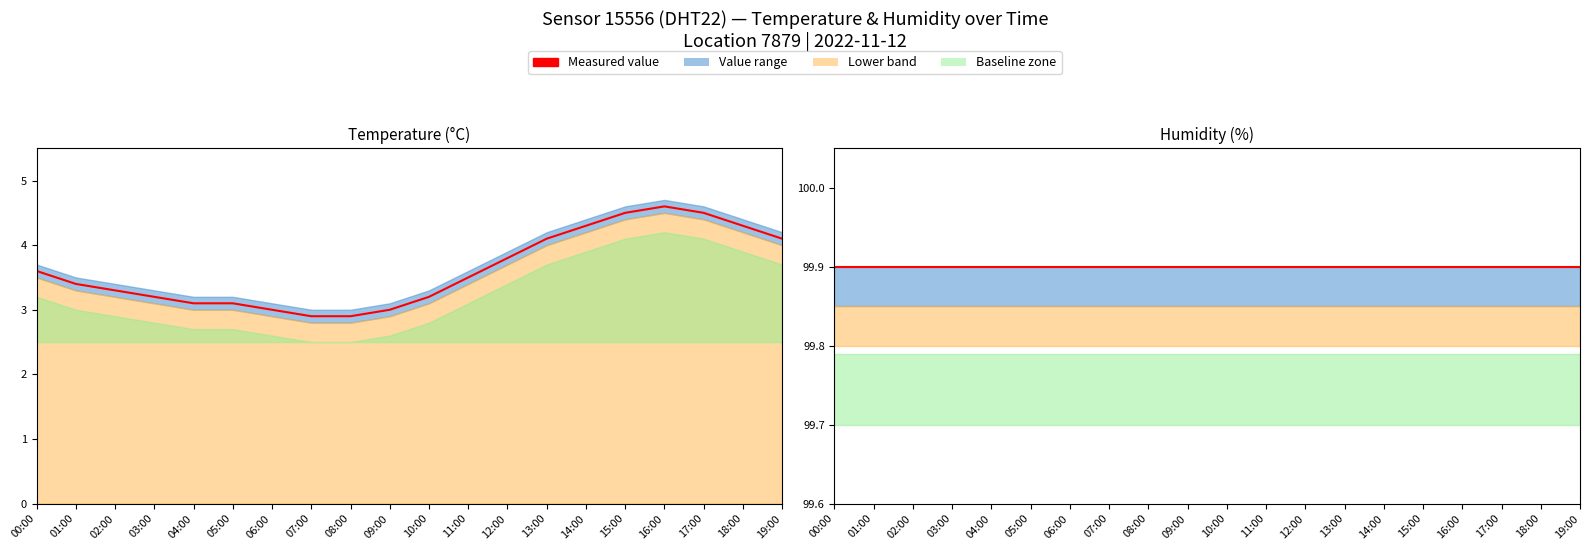

What is the lowest value of the Humidity (%) series?

99.9